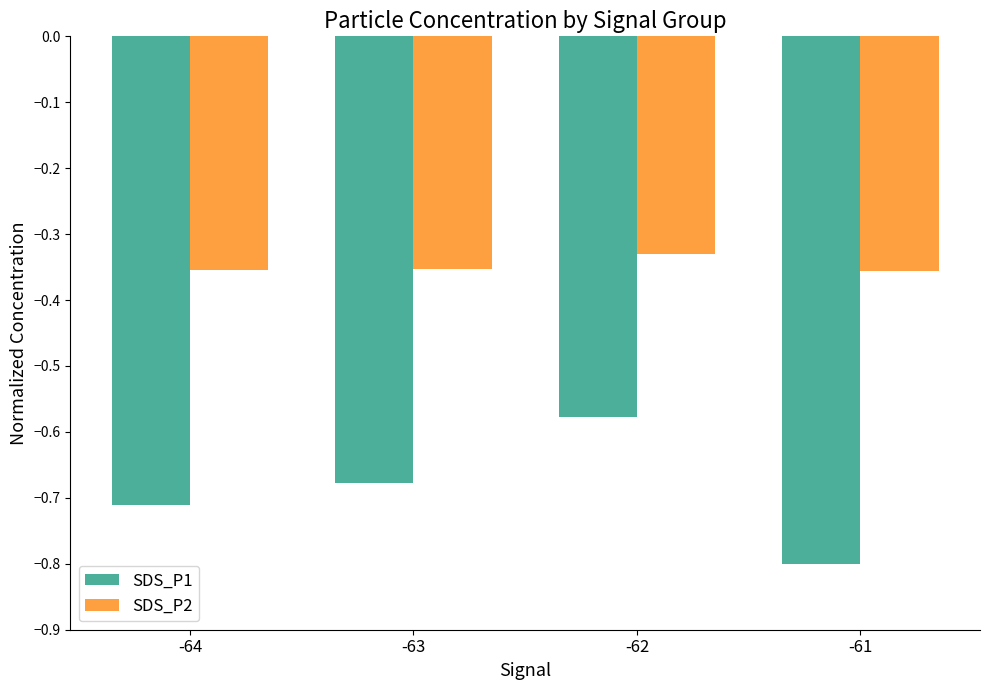

Which series has the widest spread of values?

SDS_P1